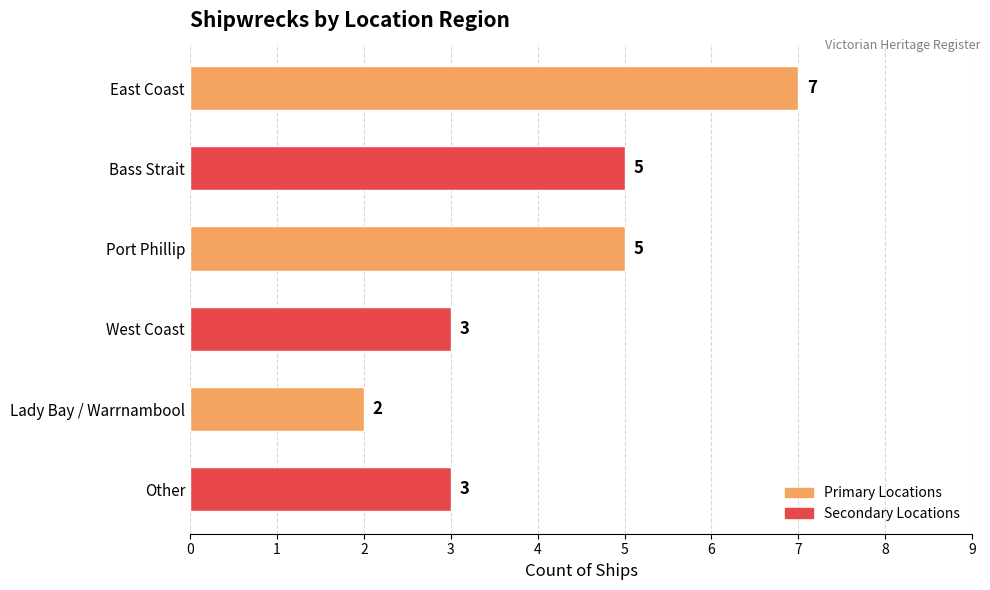

What is the difference between the maximum and second lowest values?

4